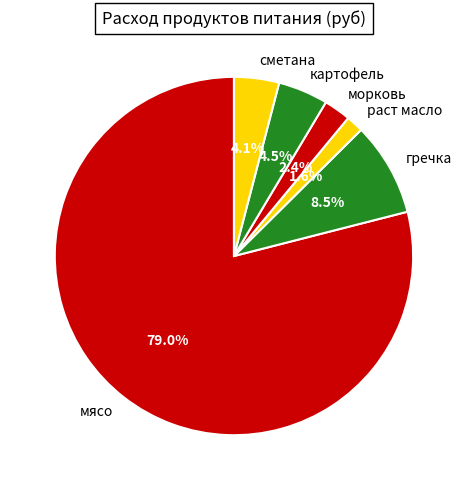

Which slice represents more than half of the pie?

мясо